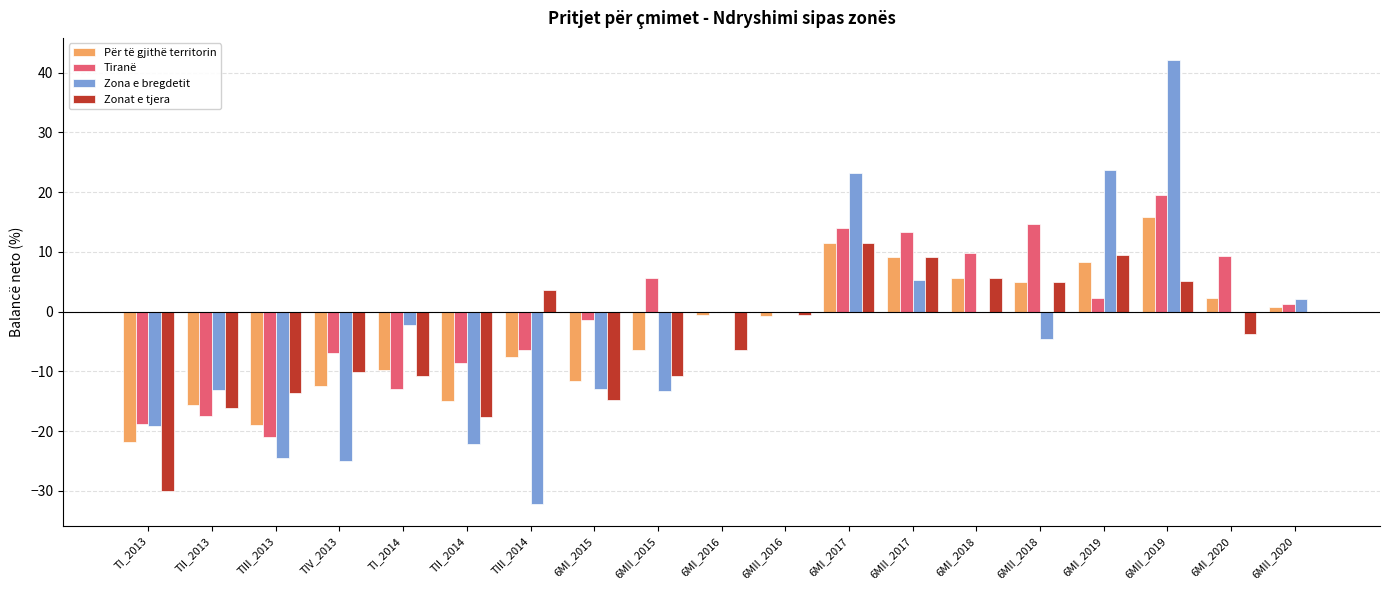

Is the value of Zonat e tjera at TII_2013 greater than the value of Për të gjithë territorin at 6MII_2017?

No